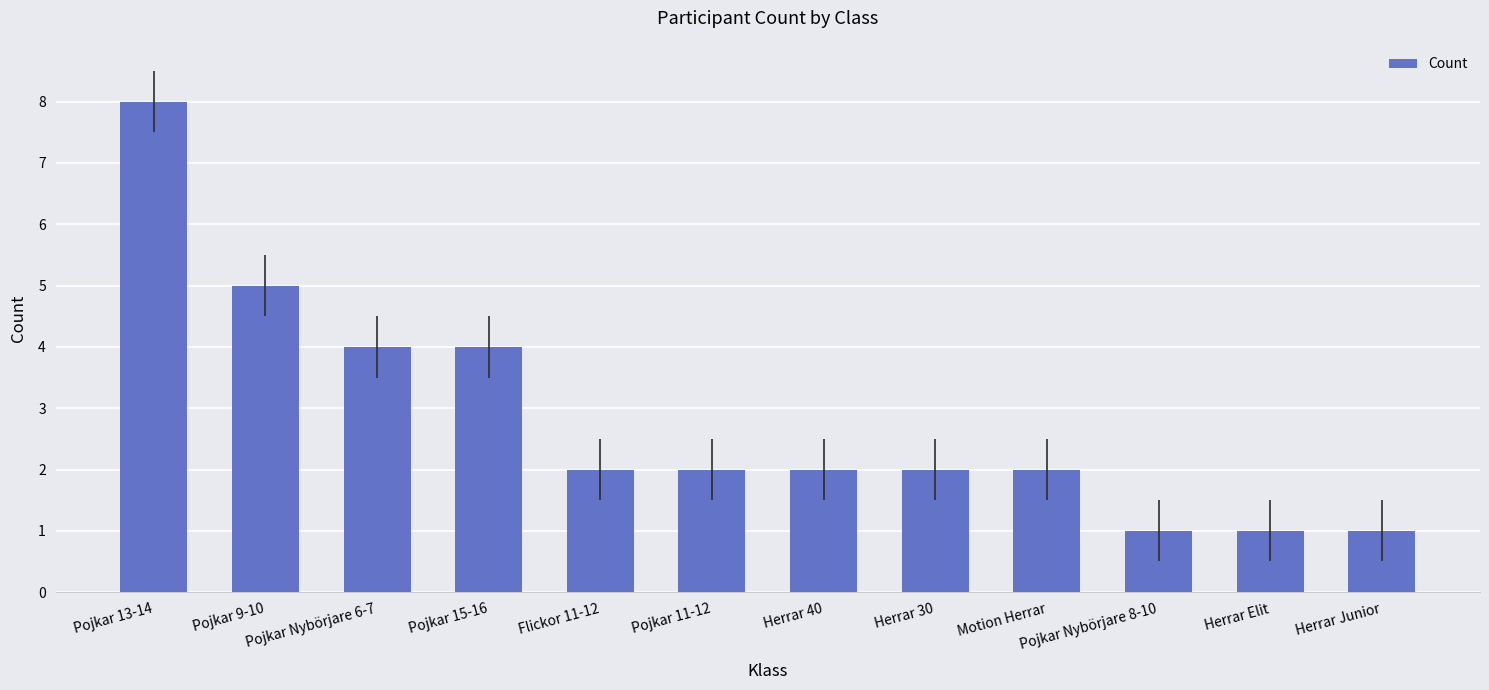

What is the change in value from Motion Herrar to Herrar Junior?

-1